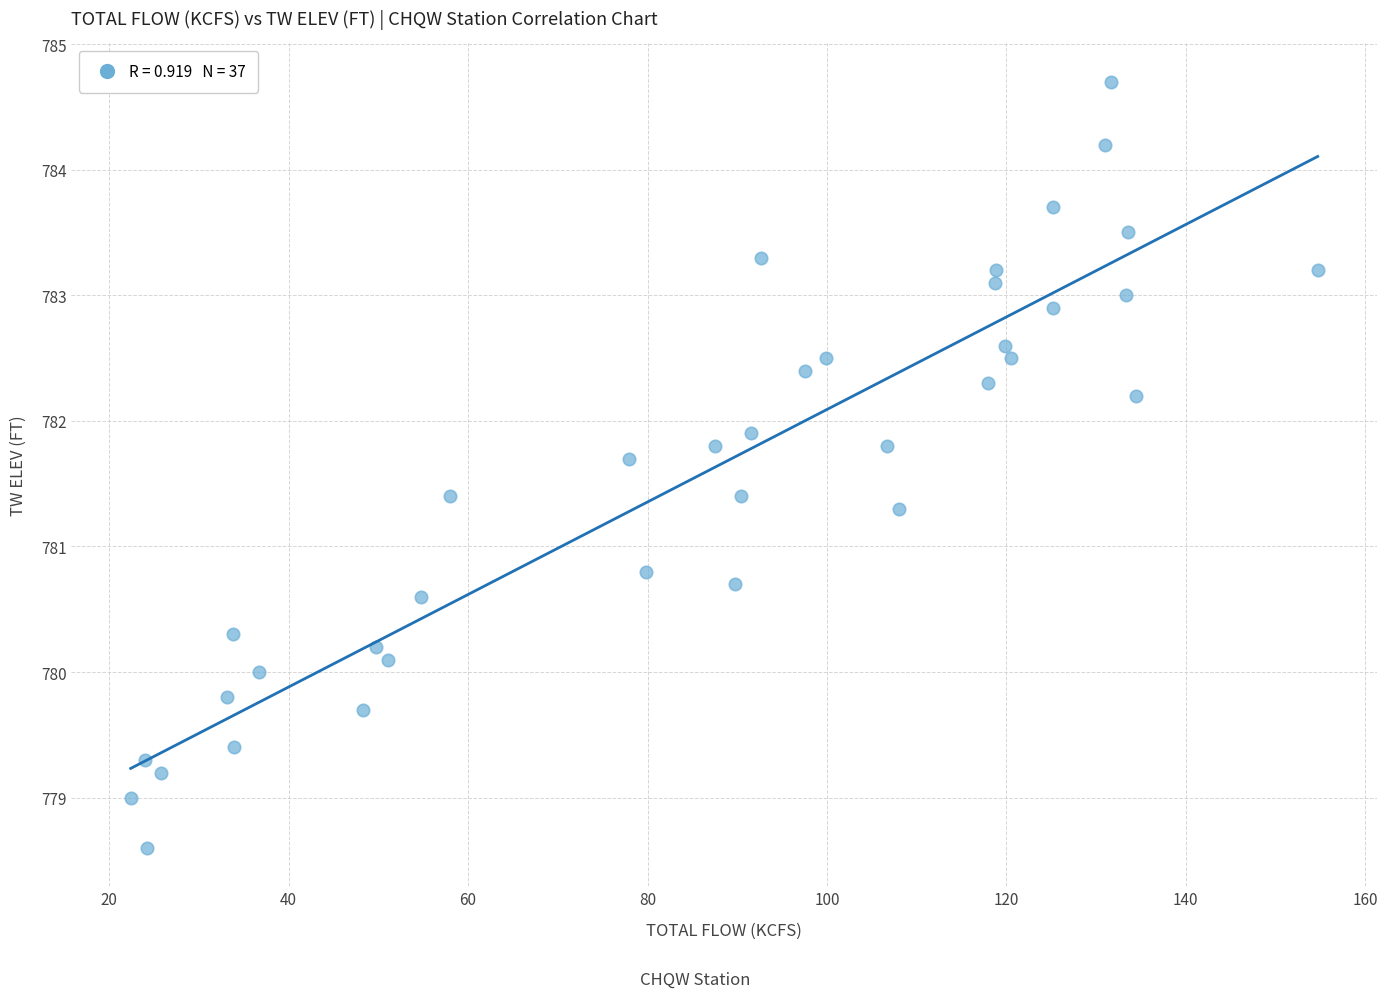

What Y value in the scatter plot is closest to 781?

780.8